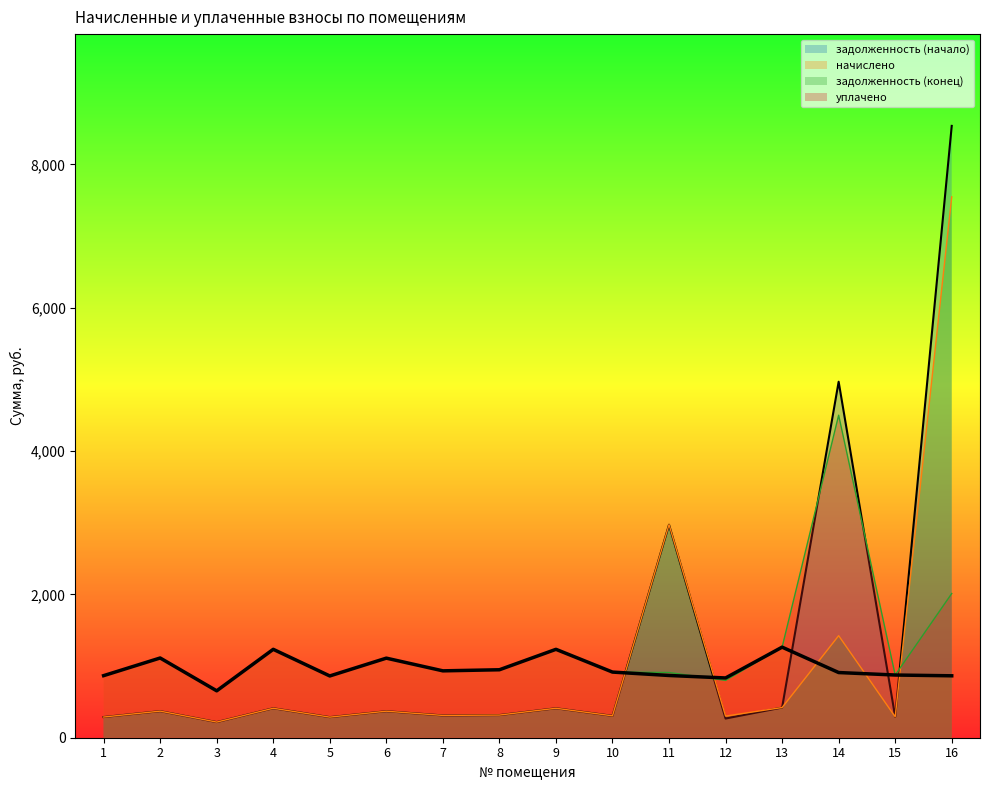

How many interior local peaks does the задолженность (конец) series have?

6